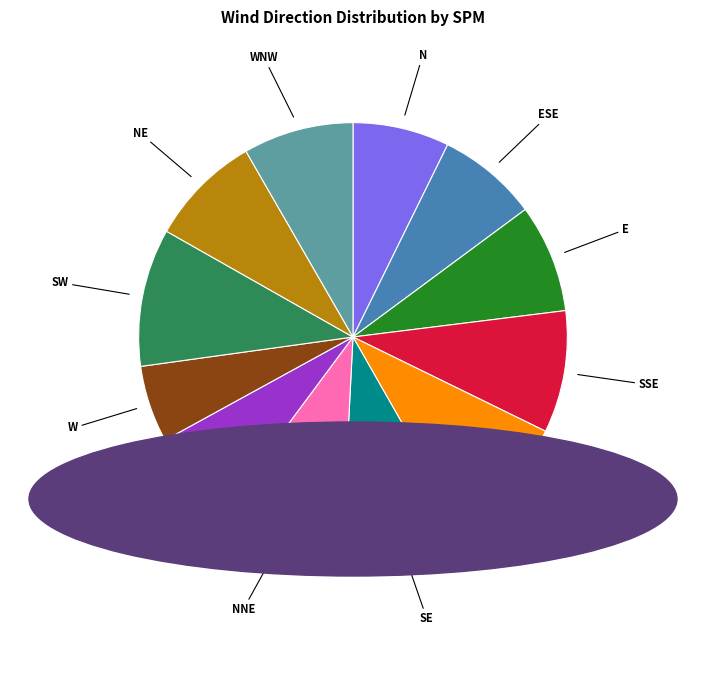

Is there a majority slice in this chart?

No